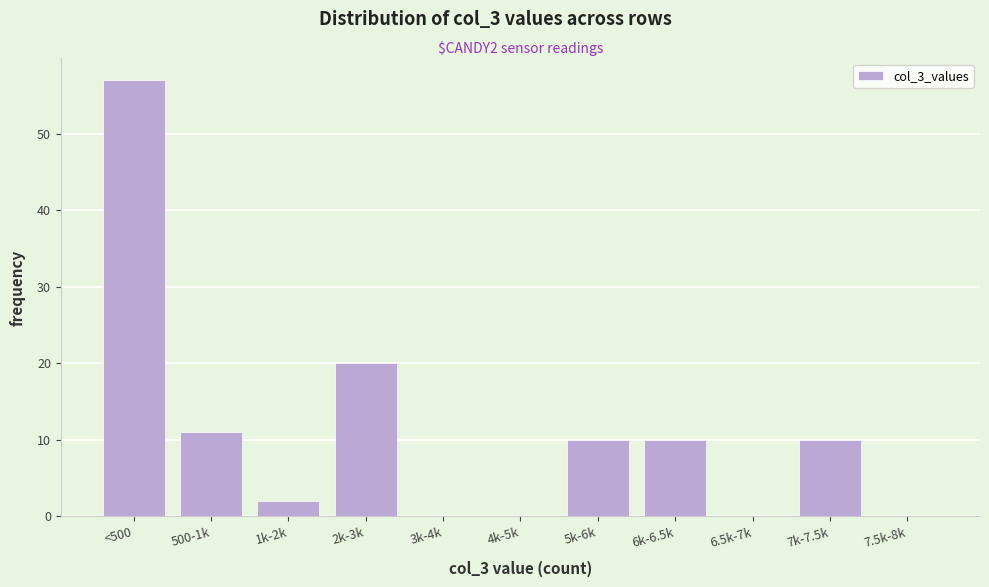

Reading left to right, transcribe all the data shown in this chart.

<500=57	500-1k=11	1k-2k=2	2k-3k=20	3k-4k=0	4k-5k=0	5k-6k=10	6k-6.5k=10	6.5k-7k=0	7k-7.5k=10	7.5k-8k=0